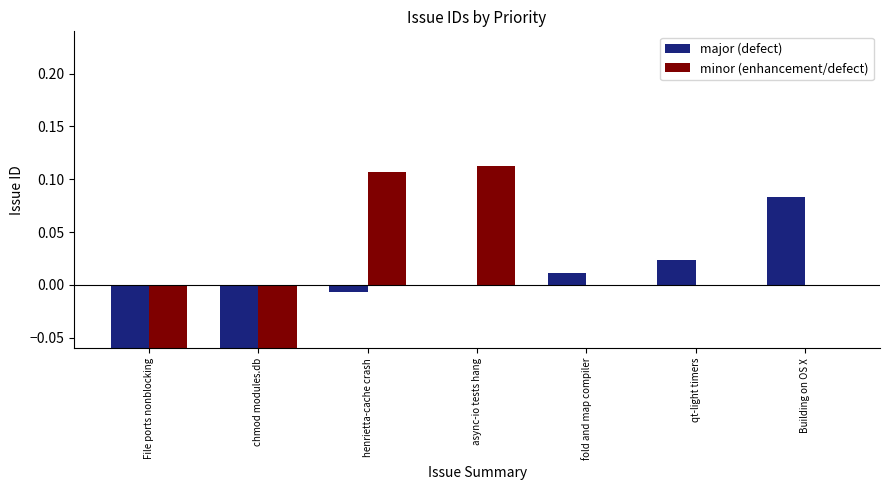

At File ports nonblocking, list the series in order from largest to smallest.

minor (enhancement/defect), major (defect)